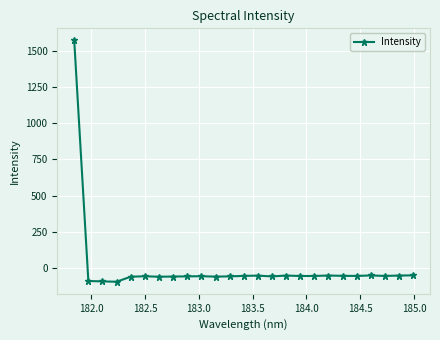

What is the average value?

3.7